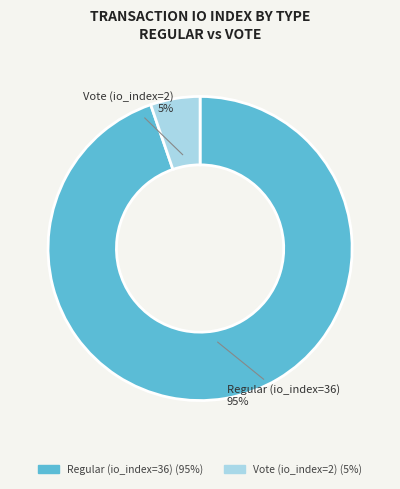

To the nearest percent, what is the average slice percentage?

50%